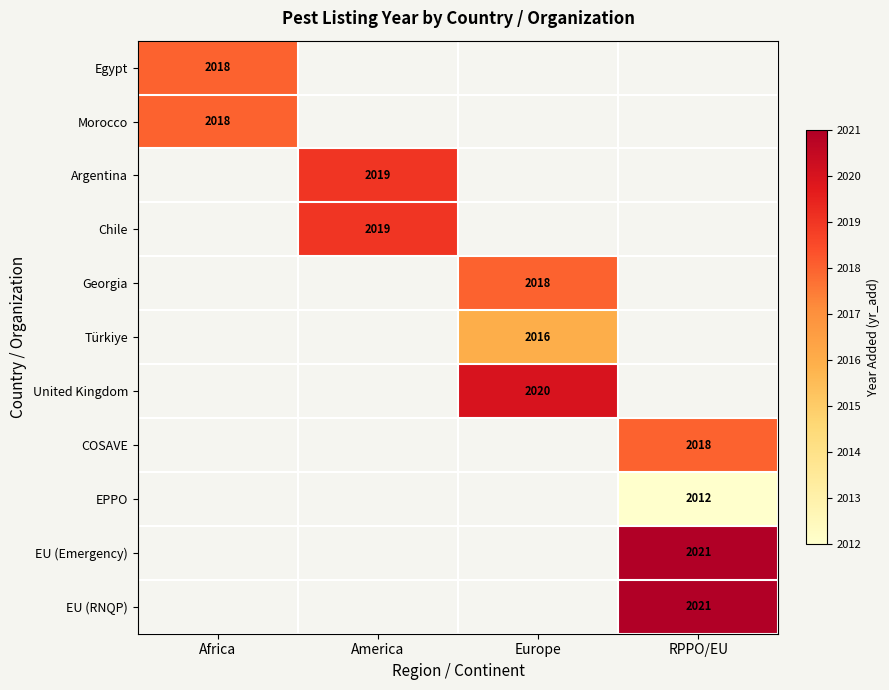

The Argentina series shows 3607.8 at America. True or false?

False